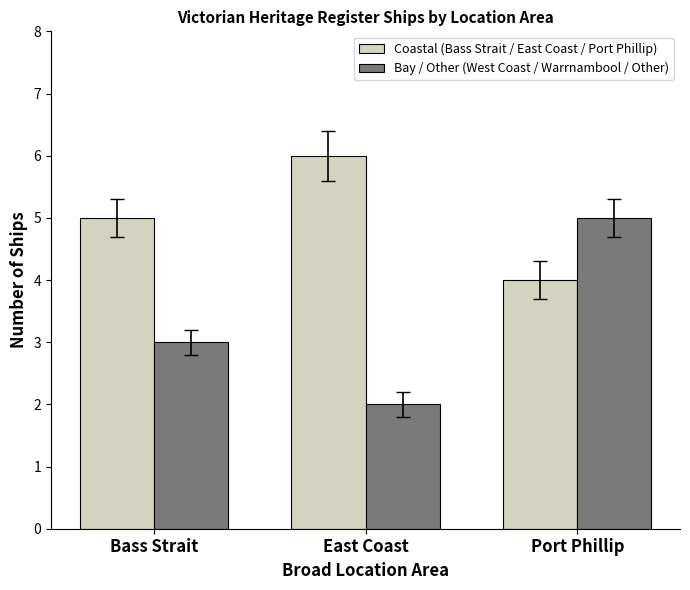

How many bars are there in each group?

2